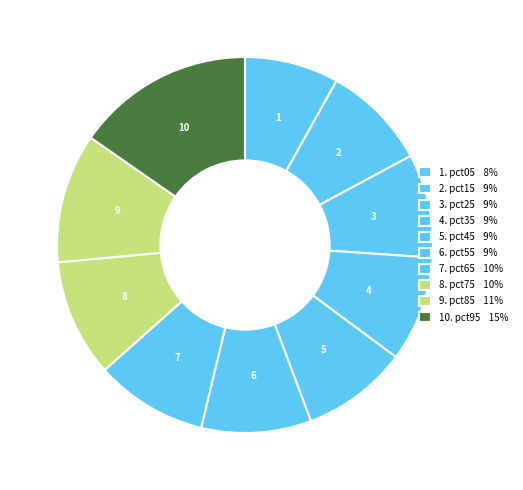

How many segments does this pie chart have?

10